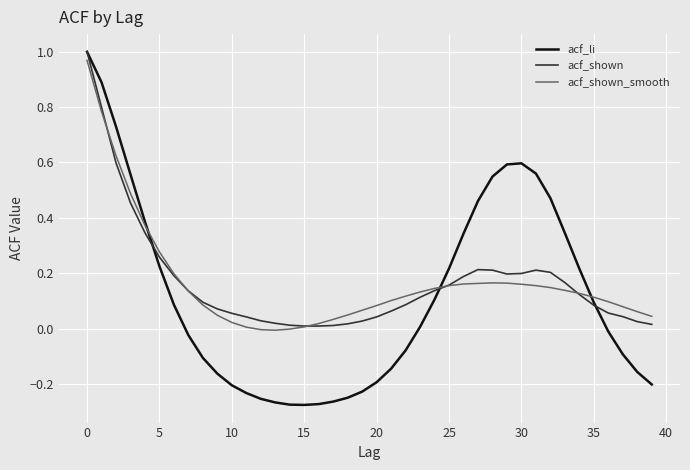

What are all the series names shown in the legend?

acf_li, acf_shown, acf_shown_smooth